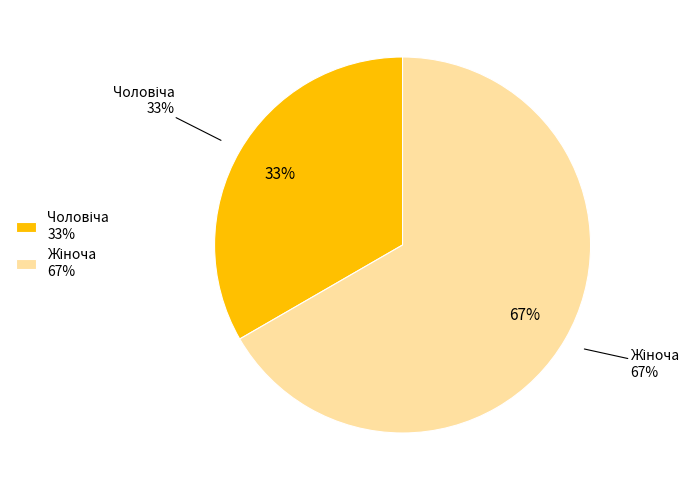

Do Чоловіча and Жіноча together represent more than half of the pie?

Yes